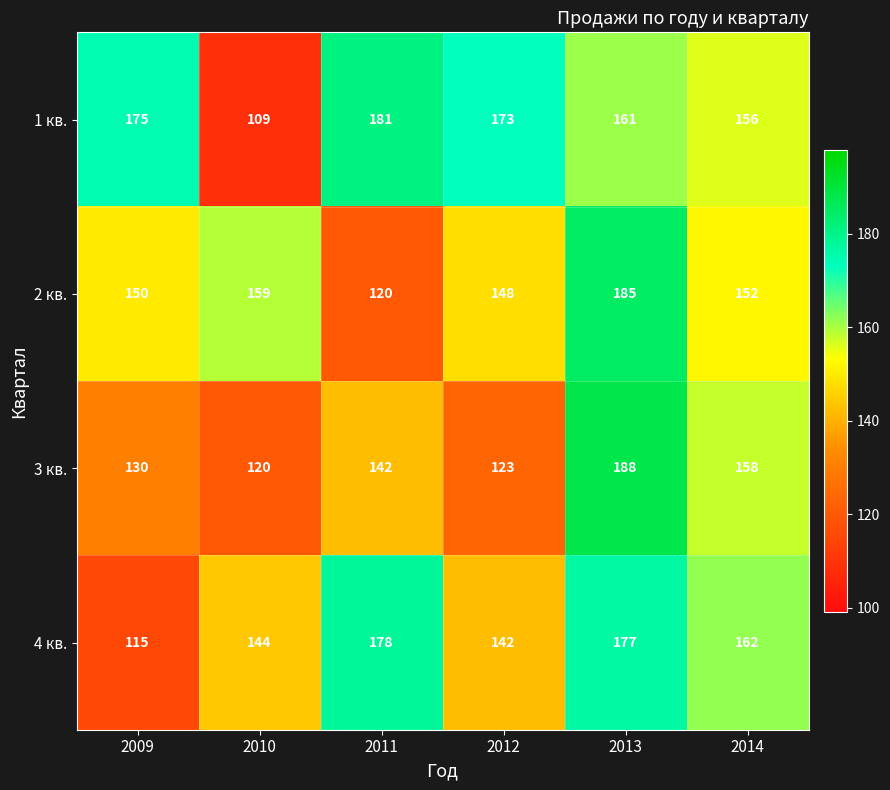

Which series has the largest total across all categories?

1 кв.